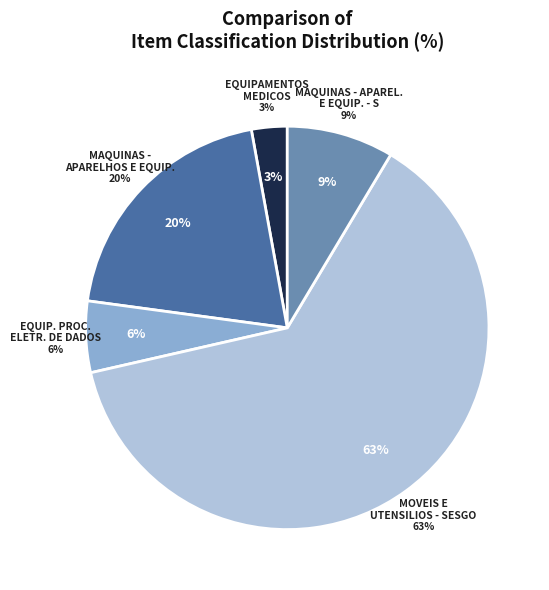

How much of the chart is everything except EQUIPAMENTOS MEDICOS?

97.1%